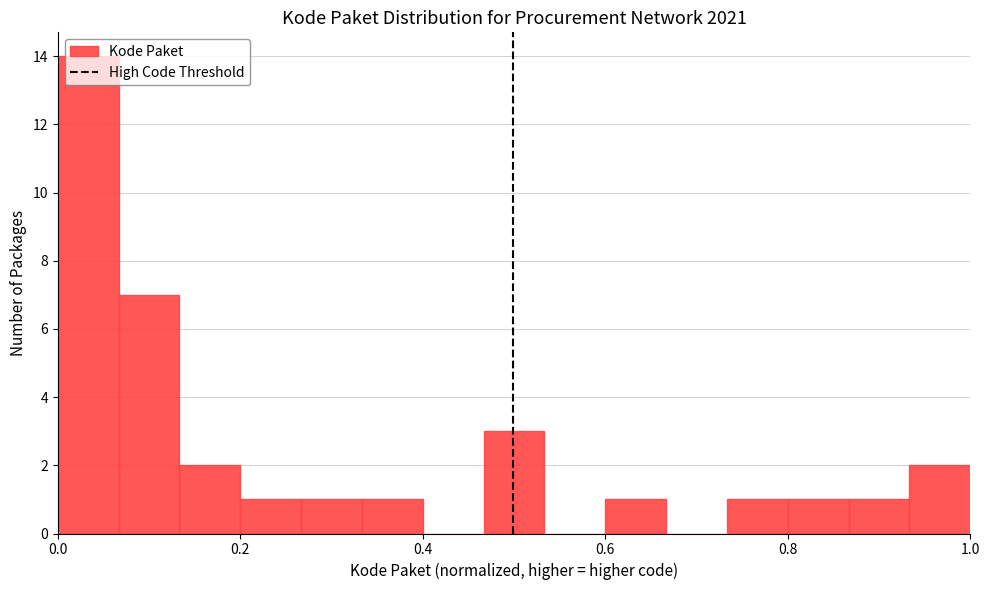

Read against the x-axis, roughly where is the centre of the tallest bar?

0.04